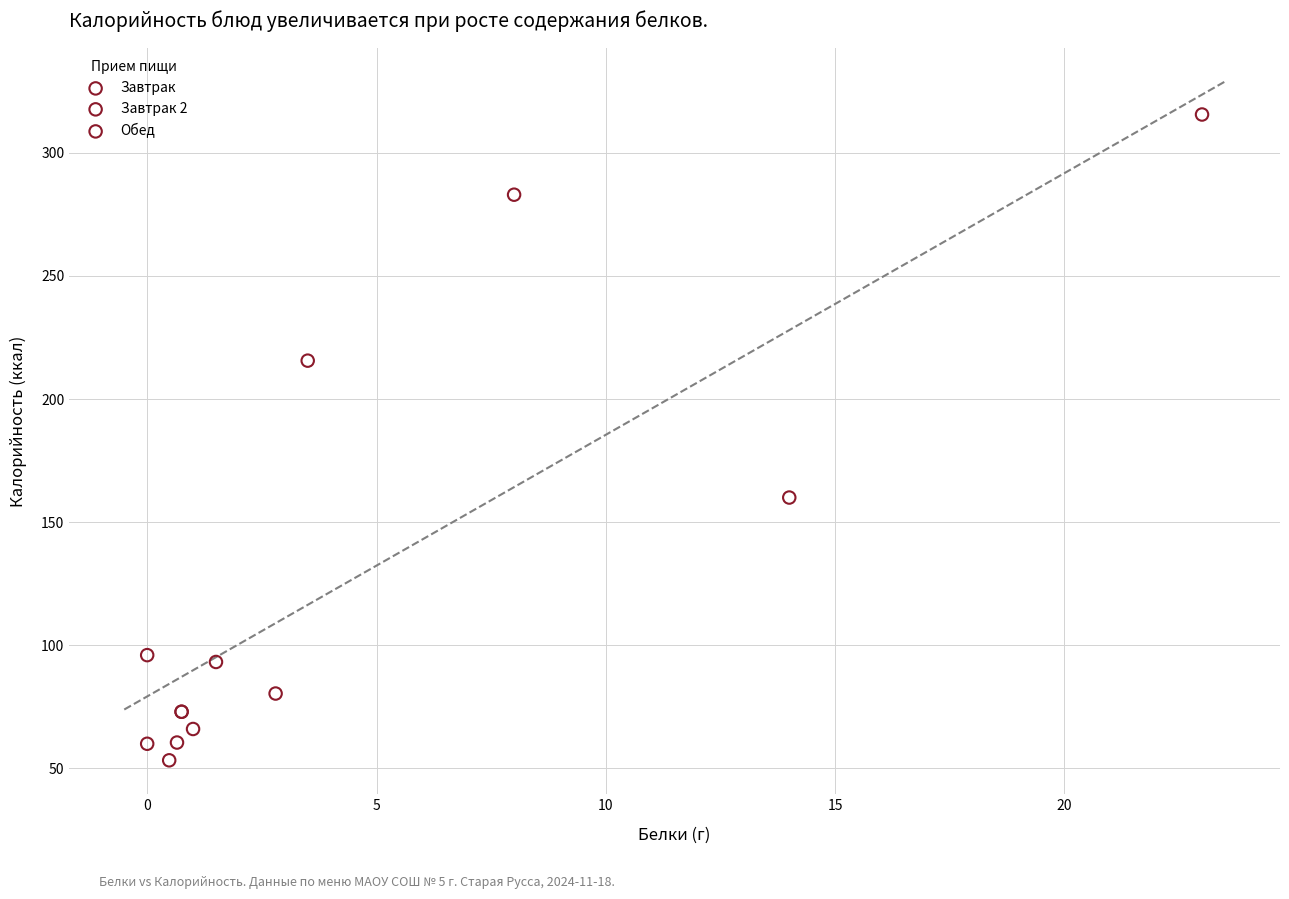

Which series reaches the minimum Y coordinate?

Завтрак 2